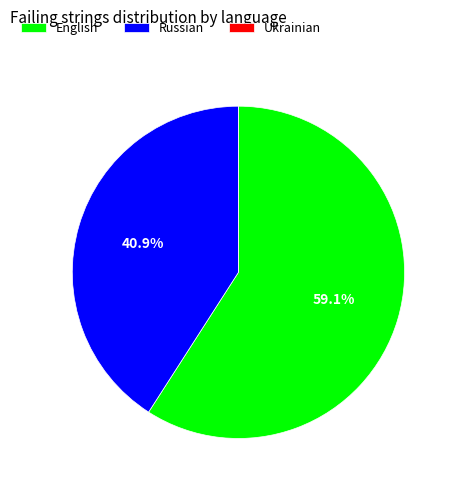

Which has a higher value, Russian or English?

English